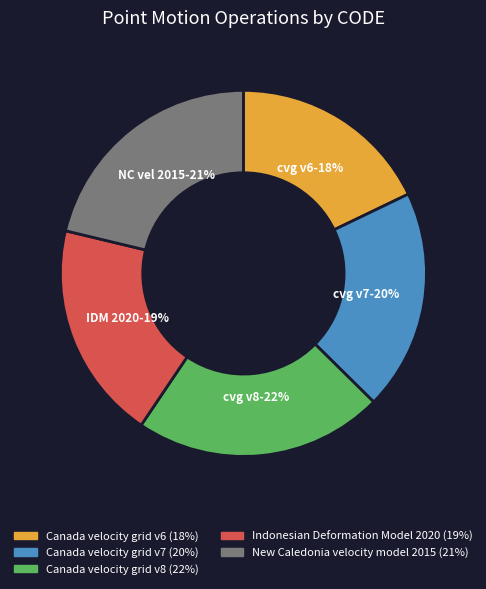

Do Canada velocity grid v6 and New Caledonia velocity model 2015 together represent more than half of the pie?

No